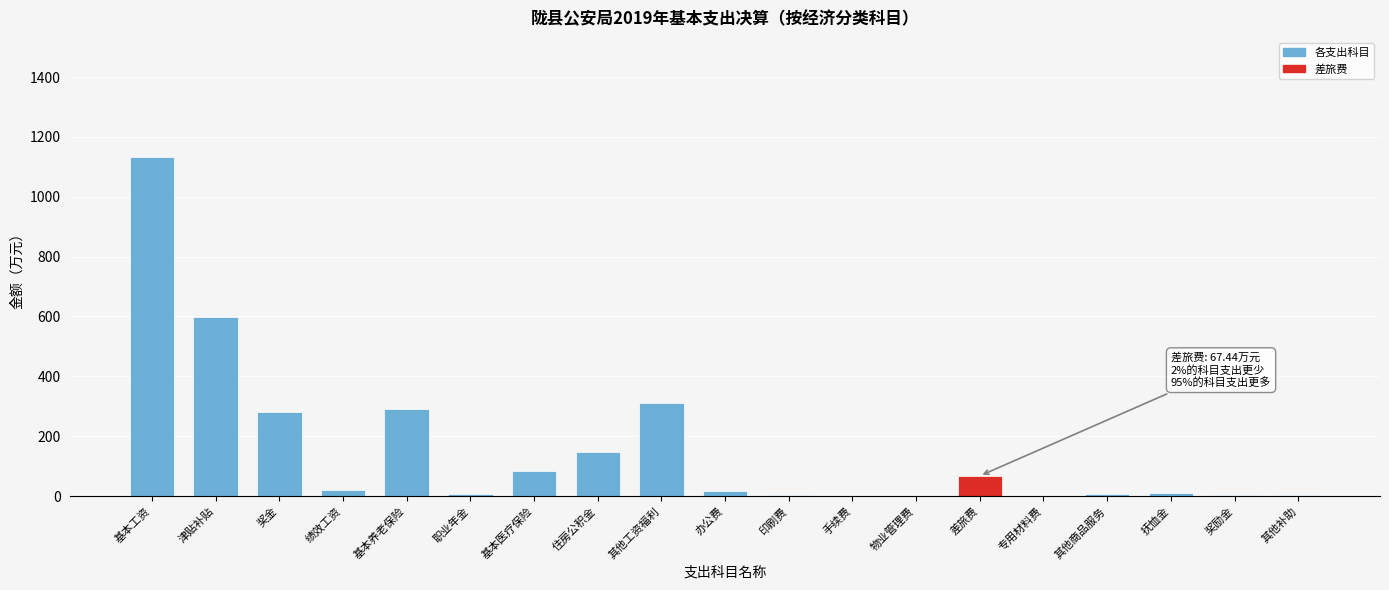

What is the greatest value displayed?

1133.9